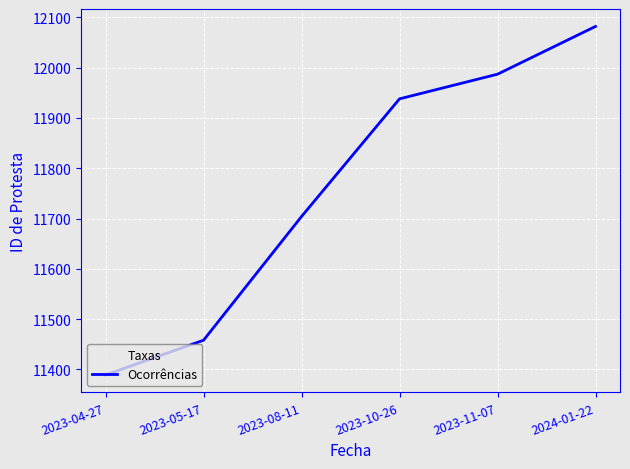

Rank the categories by value from lowest to highest.

2023-04-27, 2023-05-17, 2023-08-11, 2023-10-26, 2023-11-07, 2024-01-22